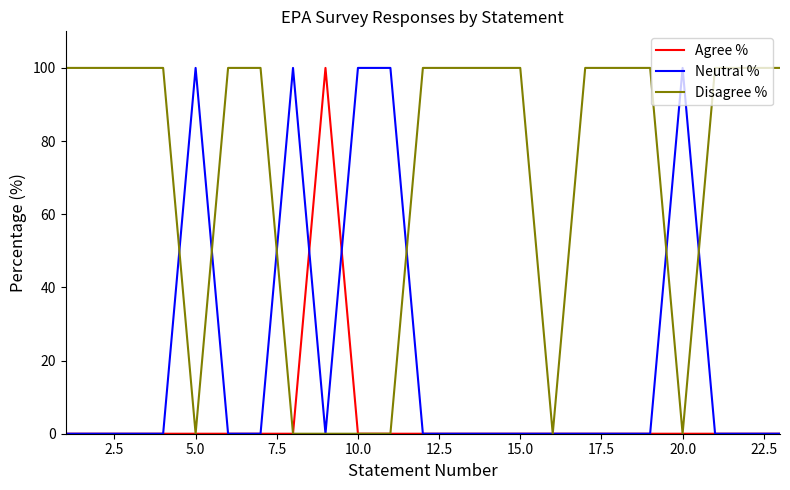

What is the average value of the Disagree % series?

70